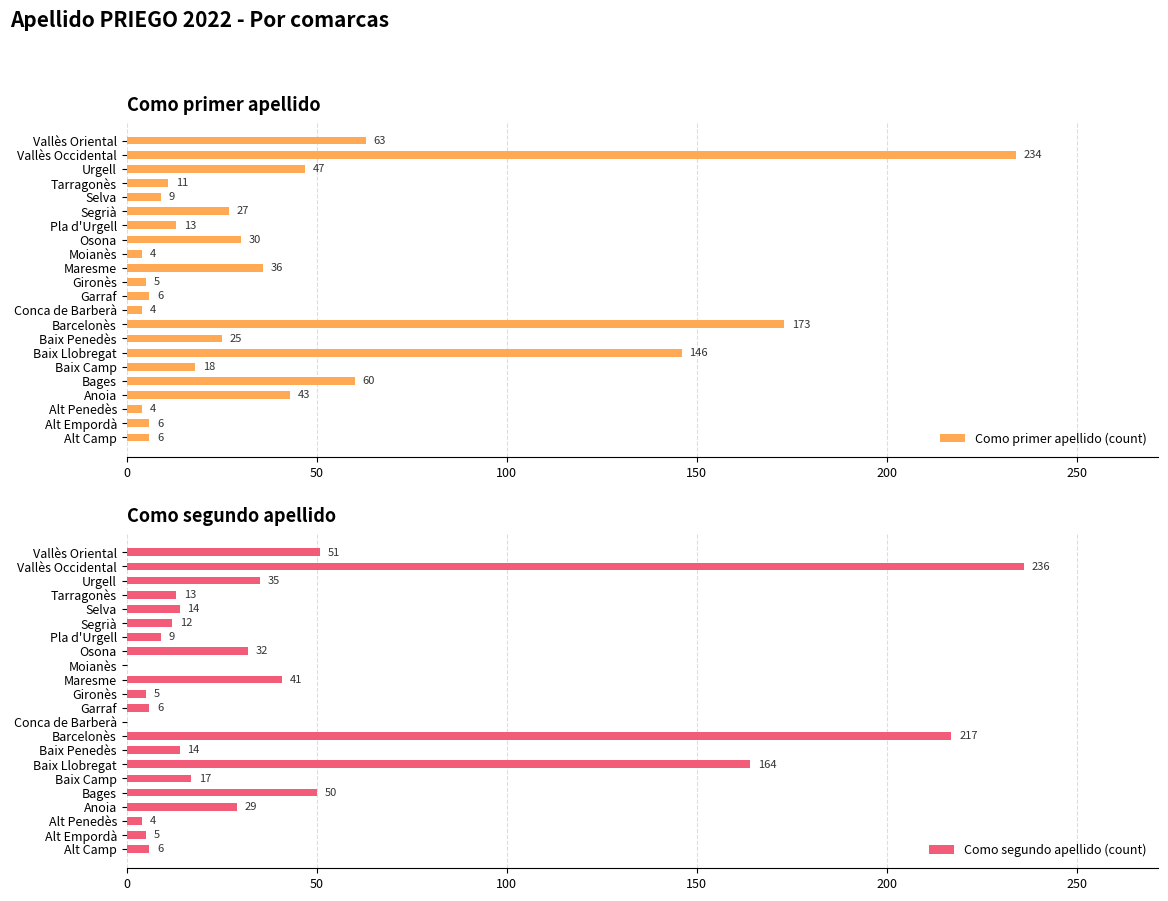

Which category has the highest value in the Como primer apellido (count) series?

Vallès Occidental